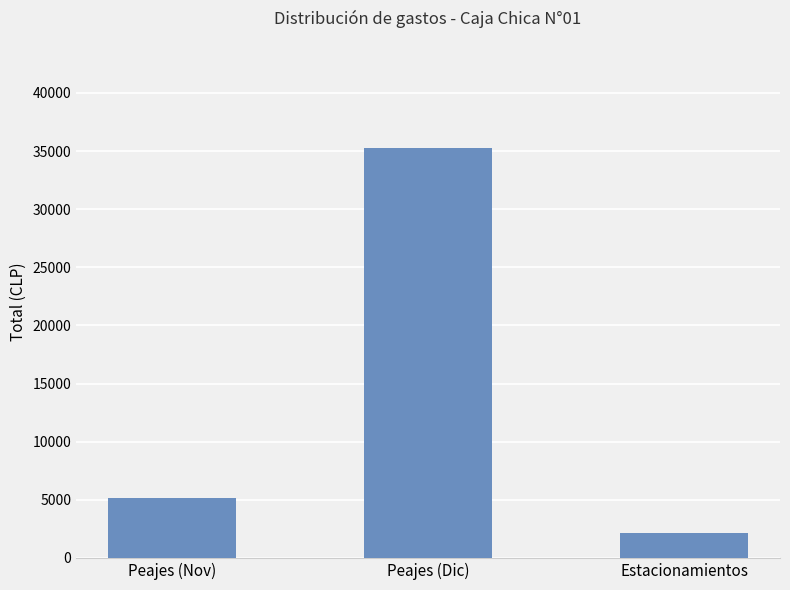

List the labels in order of value, largest first.

Peajes (Dic), Peajes (Nov), Estacionamientos